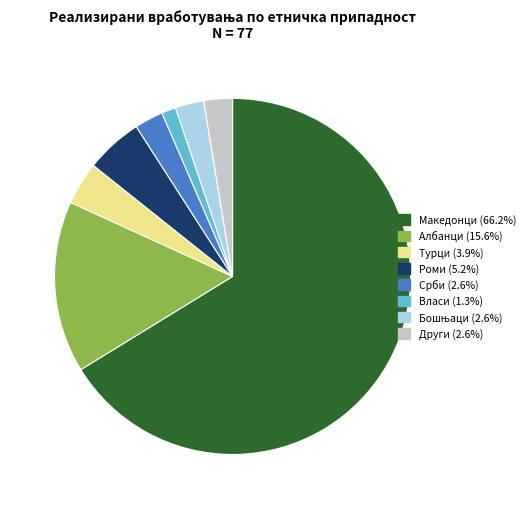

Is there a majority slice in this chart?

Yes